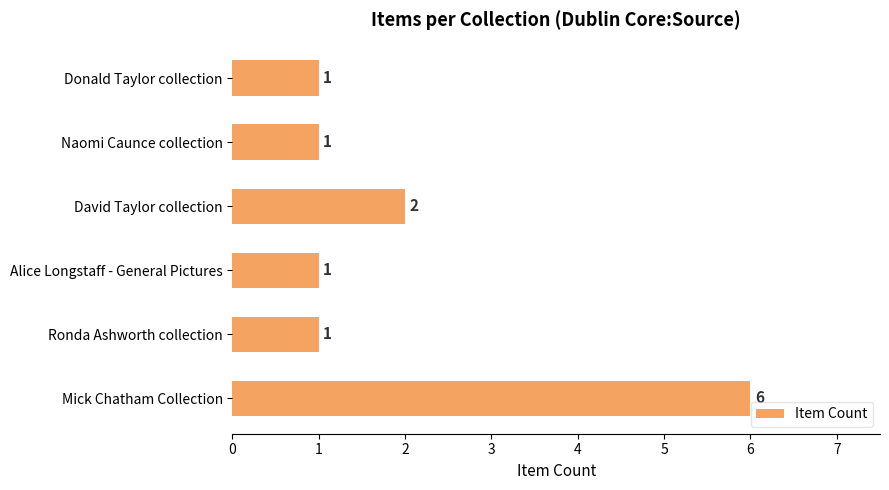

What is the change in value from Mick Chatham Collection to David Taylor collection?

-4